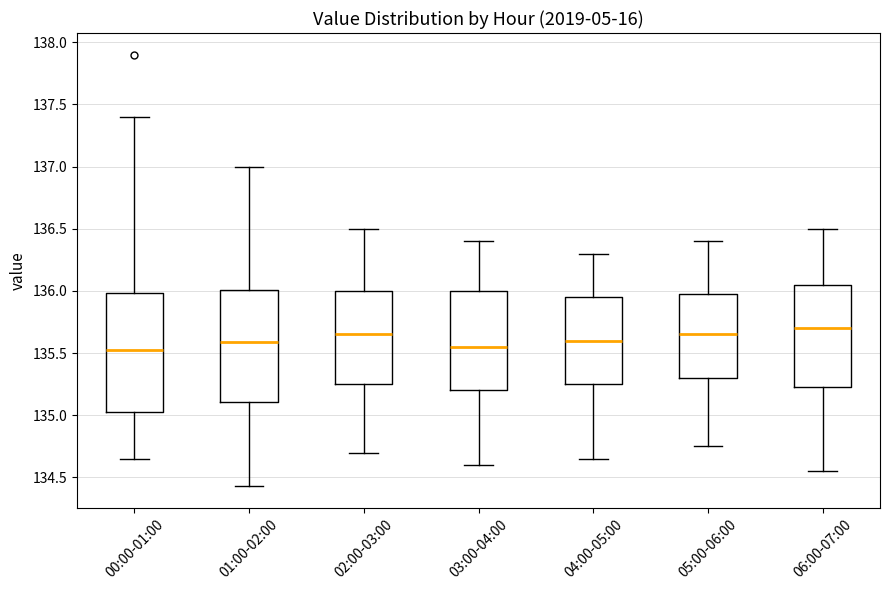

Where is the upper edge of the box for 02:00-03:00 on the y-axis? The values are not printed on the chart, so give them approximately, as read against the axis.

136.00